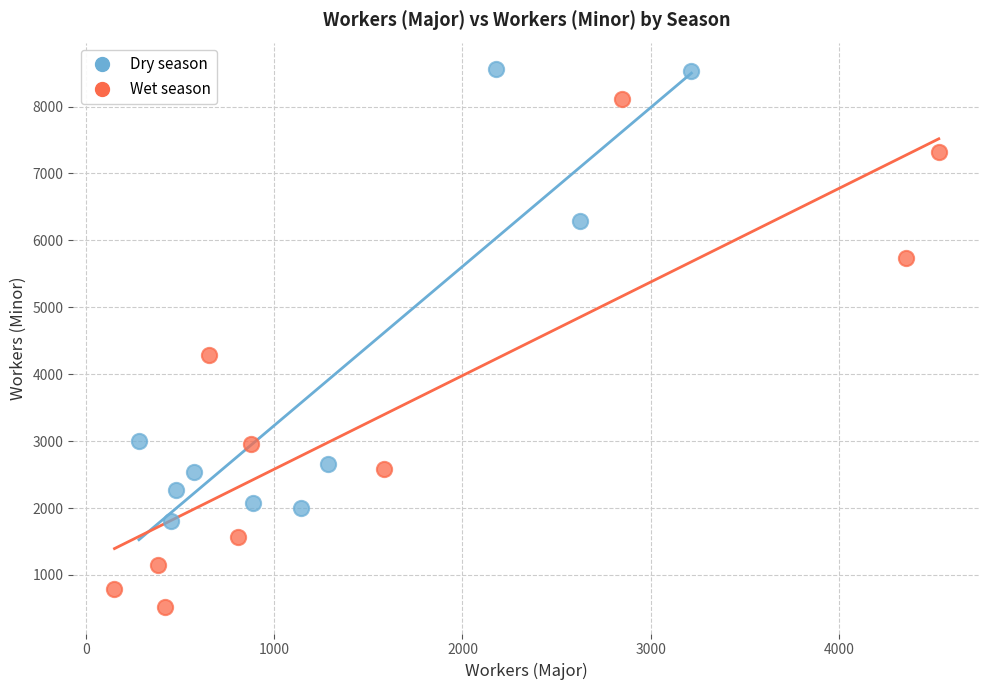

Which series contains the lowest Y value?

Wet season